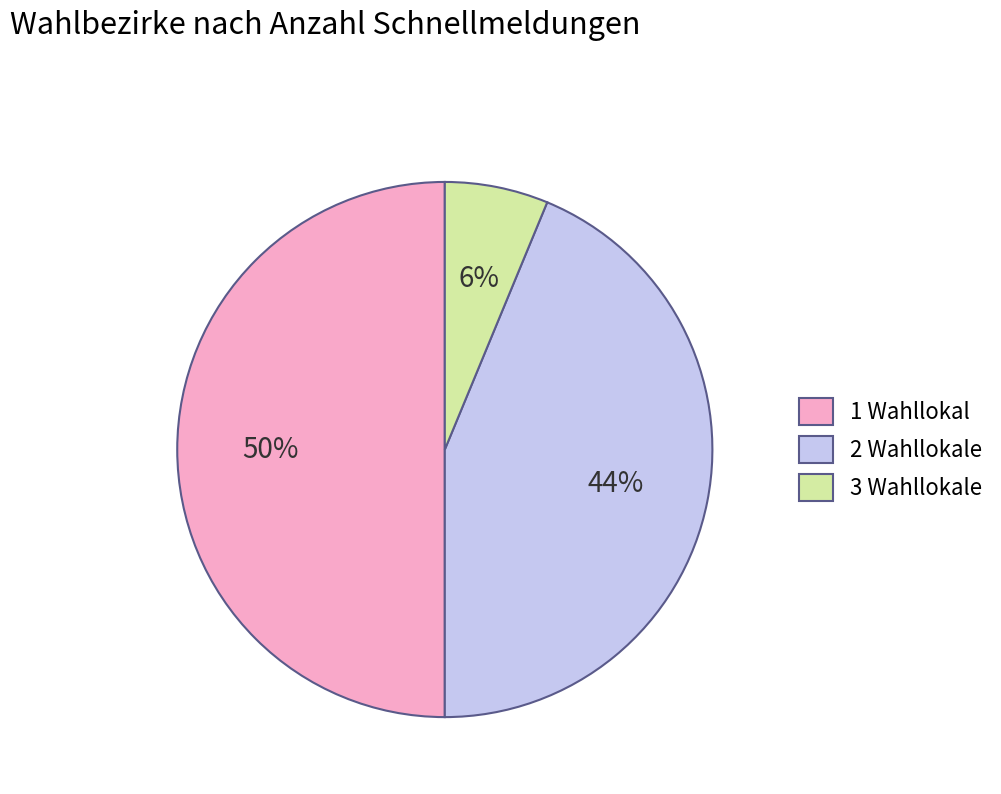

What percentage is the 1 Wahllokal slice, to the nearest percent?

50%